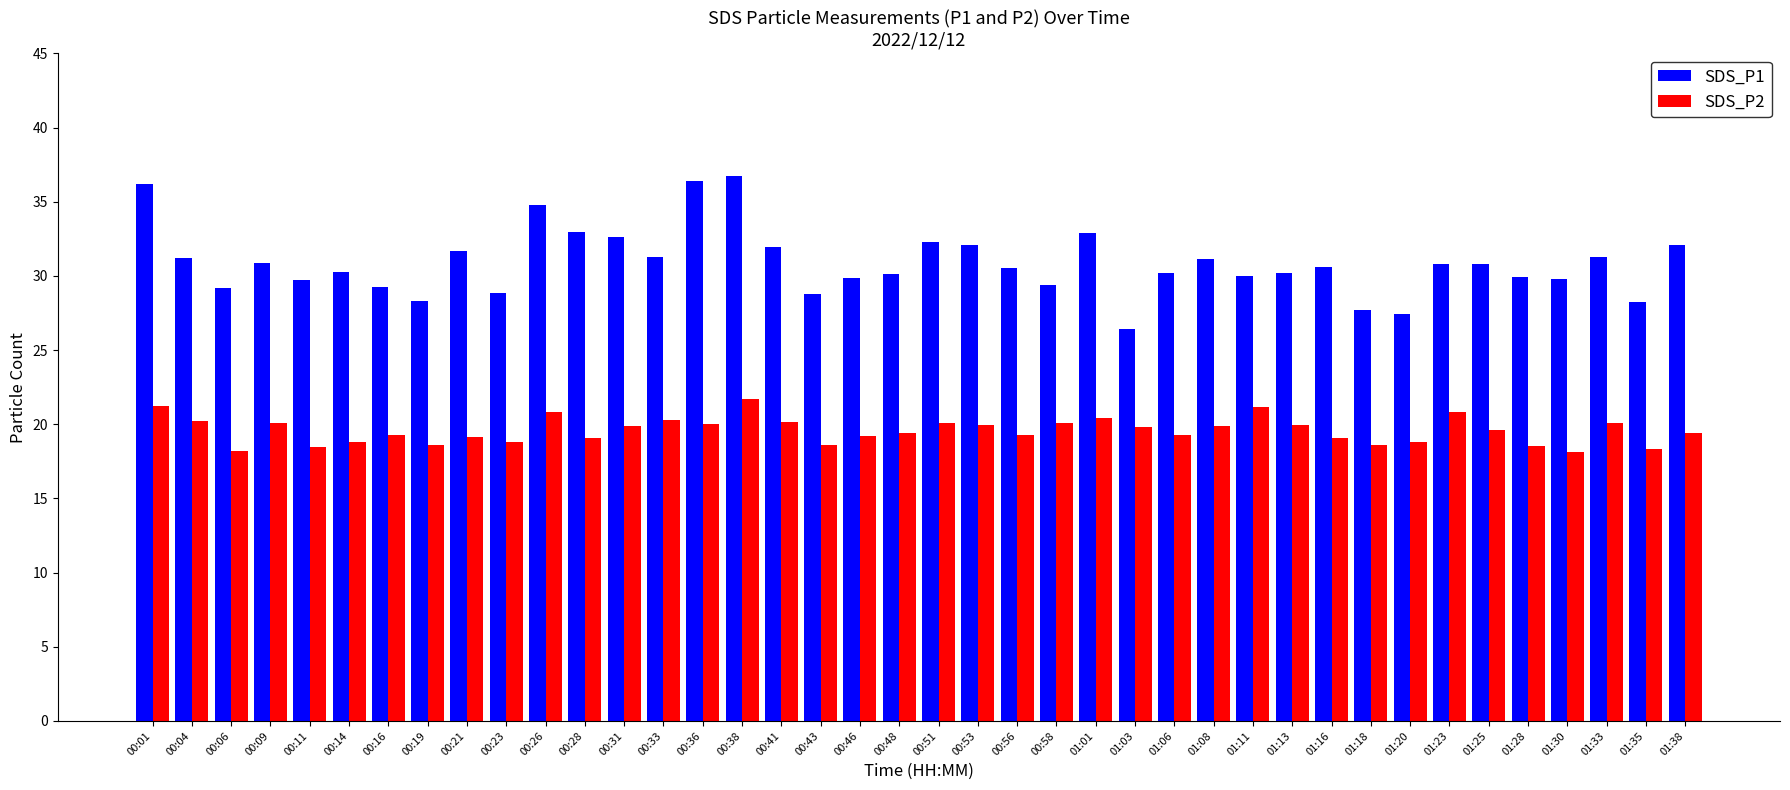

What is the smallest value displayed?

18.1